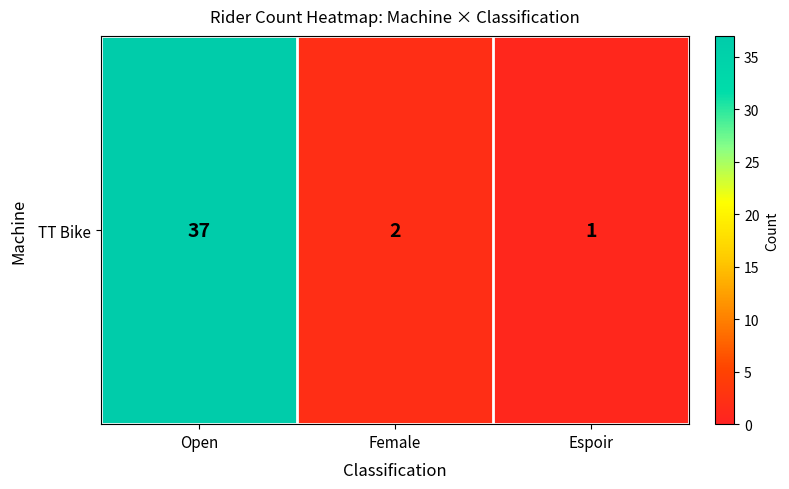

Rank the categories by value from highest to lowest.

Open, Female, Espoir